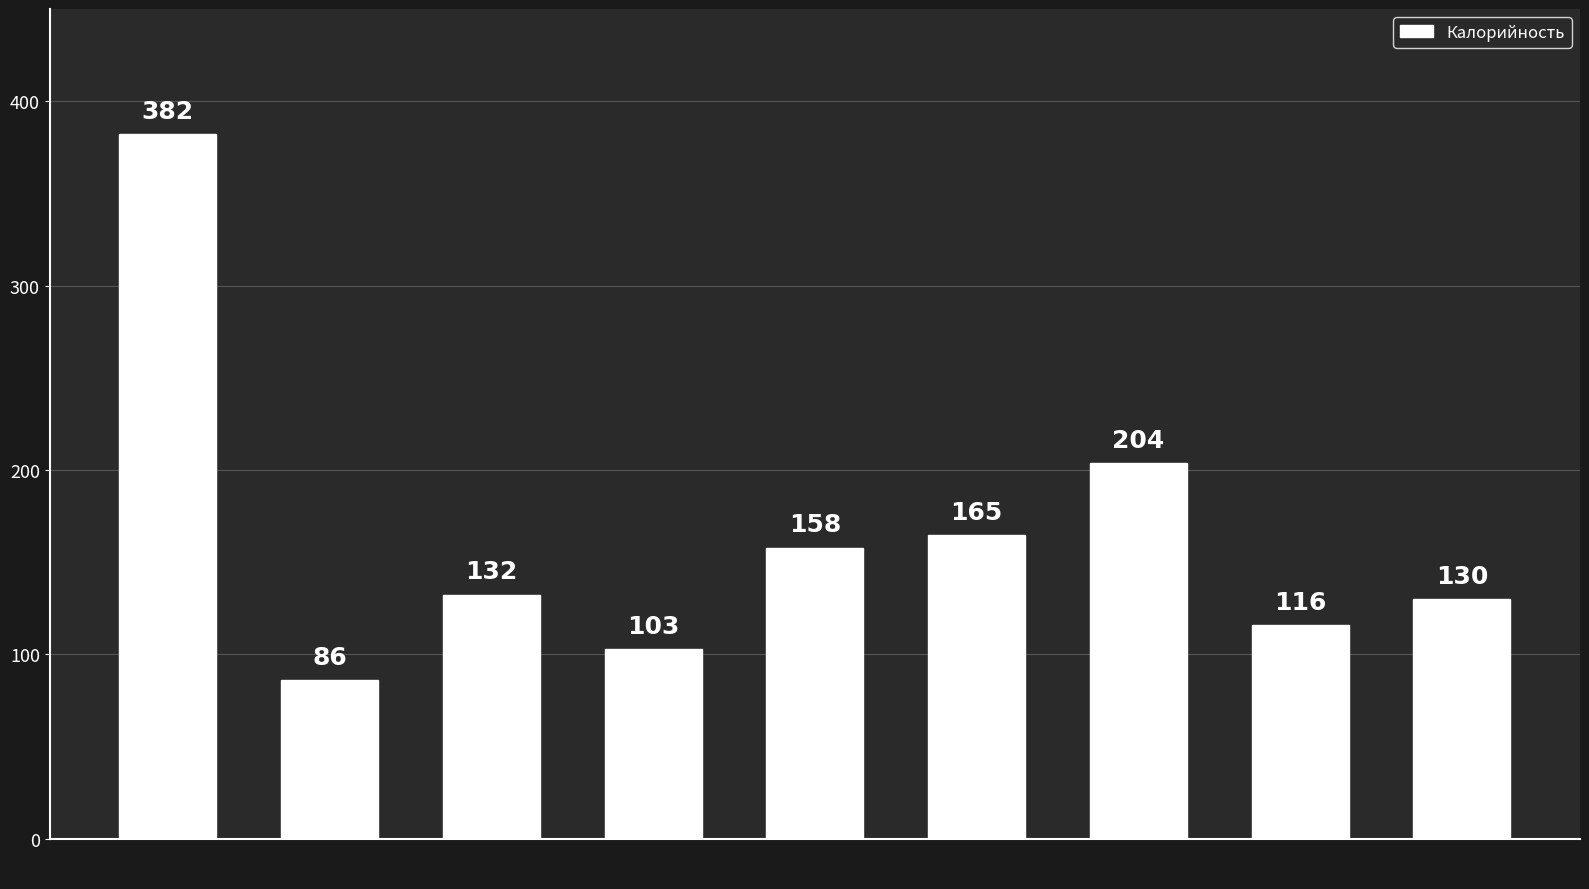

Rank the categories by value from lowest to highest.

Чай с молоком, Салат из
свеклы, Компот из
сухофруктов, Хлеб
Новославянский, Батон
Раменский, Суп картофельный
с рыбой, Котлеты из
филе кур, Макароны
отварные, Каша гречневая
молочная